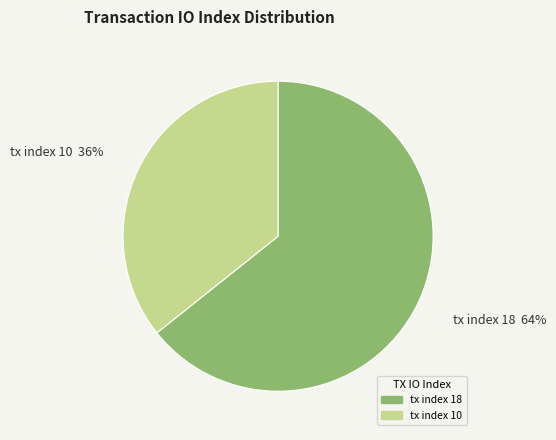

Which slice is the smallest?

tx index 10